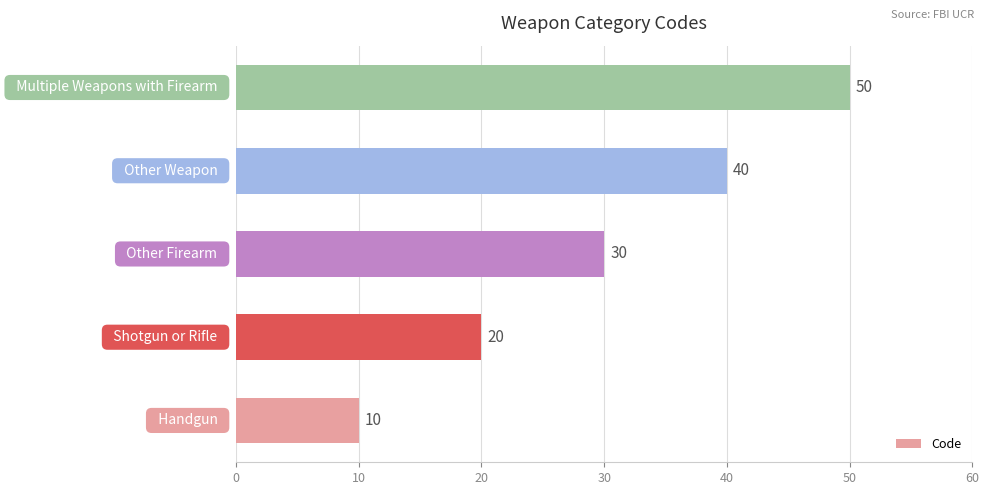

What is the average value?

30